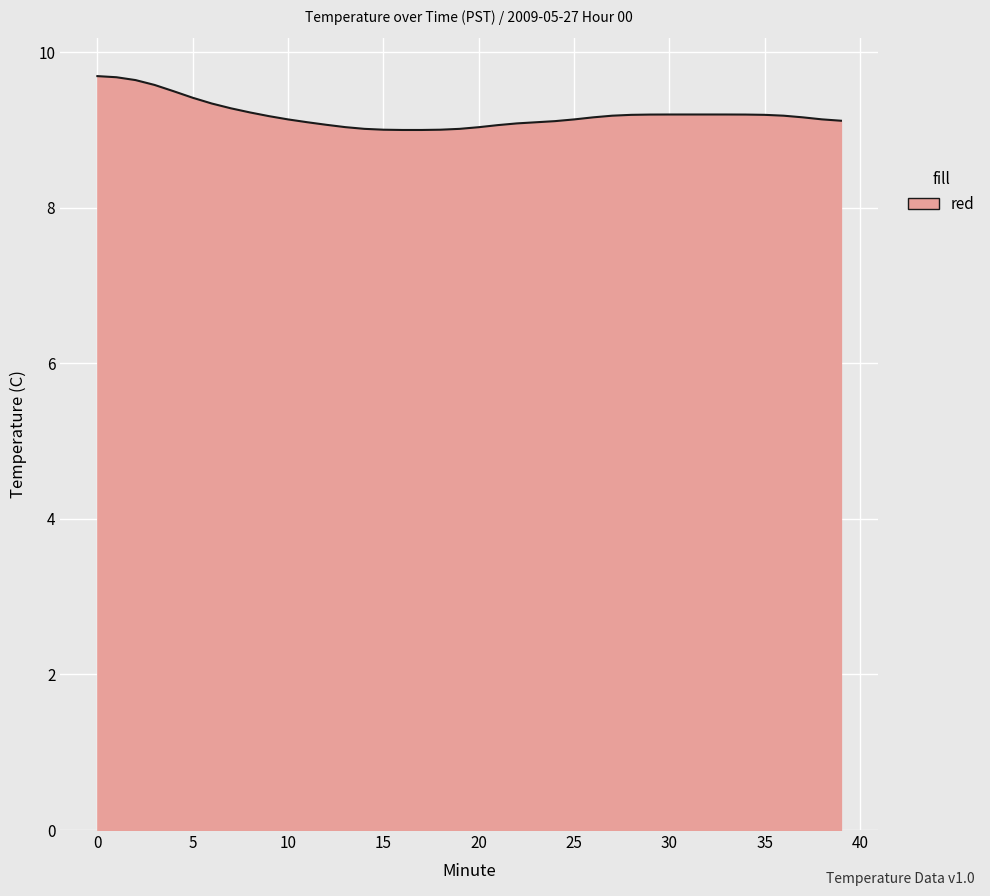

How many series are shown in this chart?

1